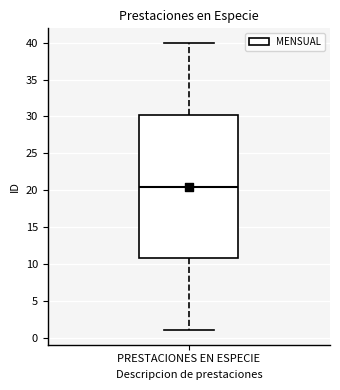

Where is the lower edge of the box for PRESTACIONES EN ESPECIE on the y-axis? The values are not printed on the chart, so give them approximately, as read against the axis.

11.0